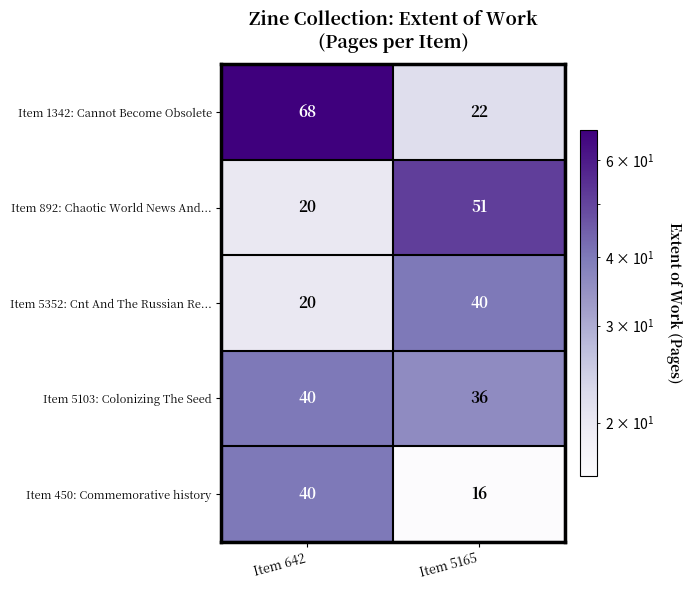

How many categories are shown in the chart?

2